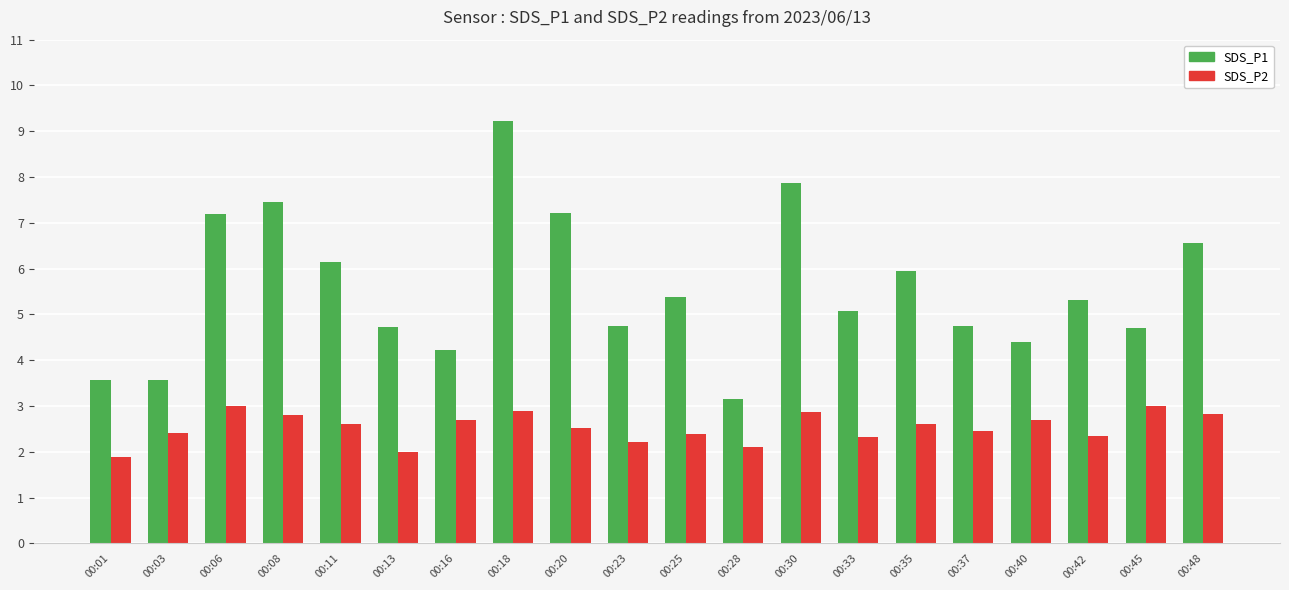

What is the value of the SDS_P1 bar at the 15th from the left?

6.0